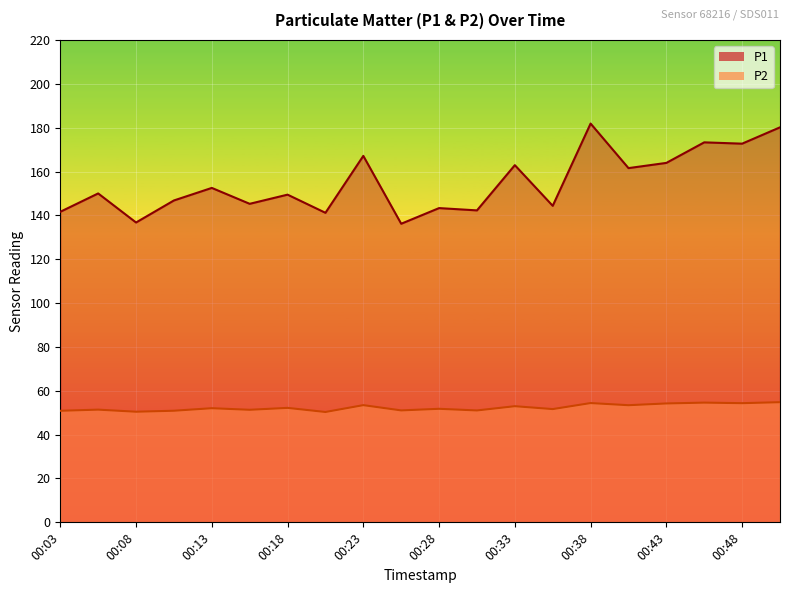

Is it true that P1 equals 251.2 at 00:03?

False